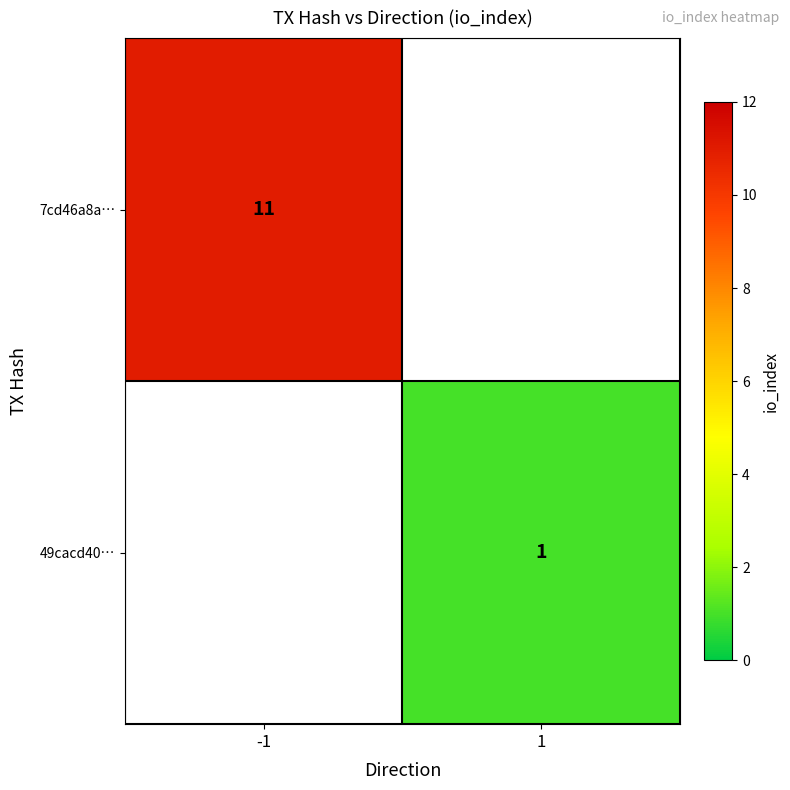

True or false: 7cd46a8a… has a value of 11 at -1.

True